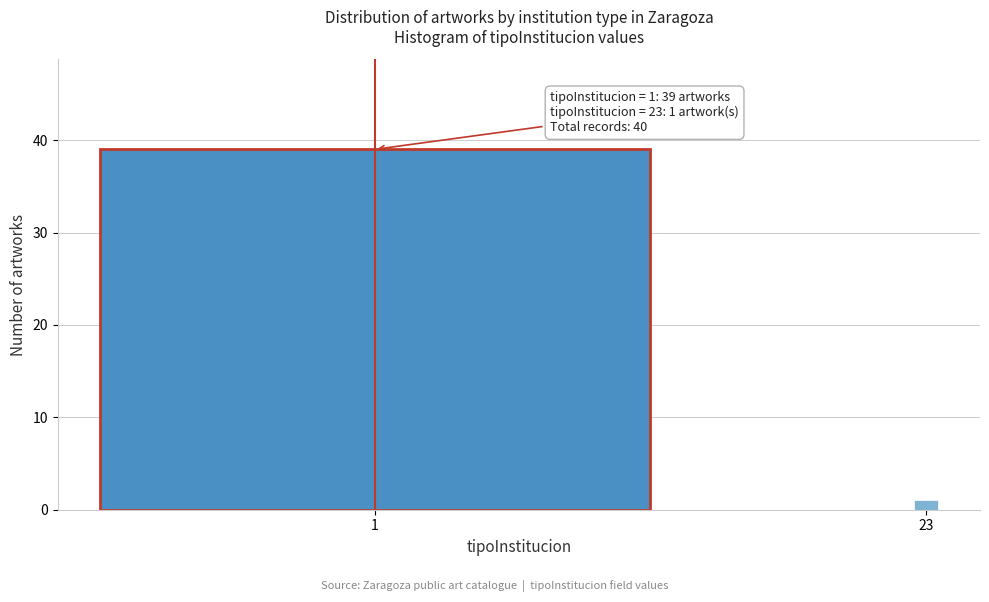

Reading right to left, extract all data points from this chart.

23=1	1=39